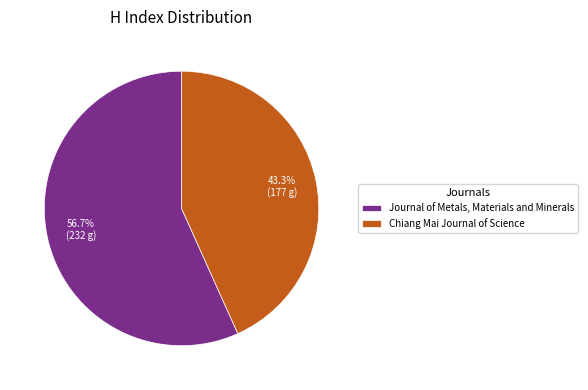

The Journal of Metals, Materials and Minerals slice represents 57% of the pie. True or false?

True